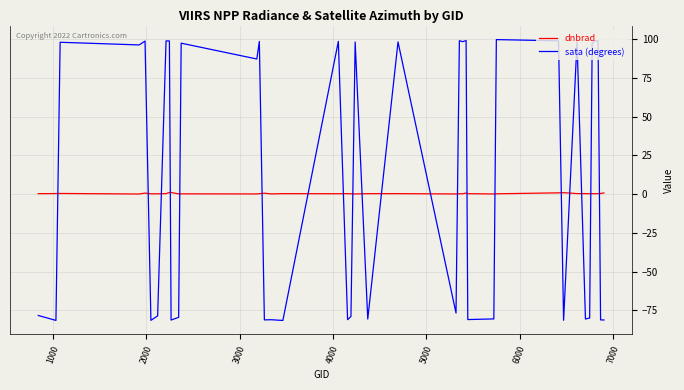

At how many categories does at least one series exceed 18?

20